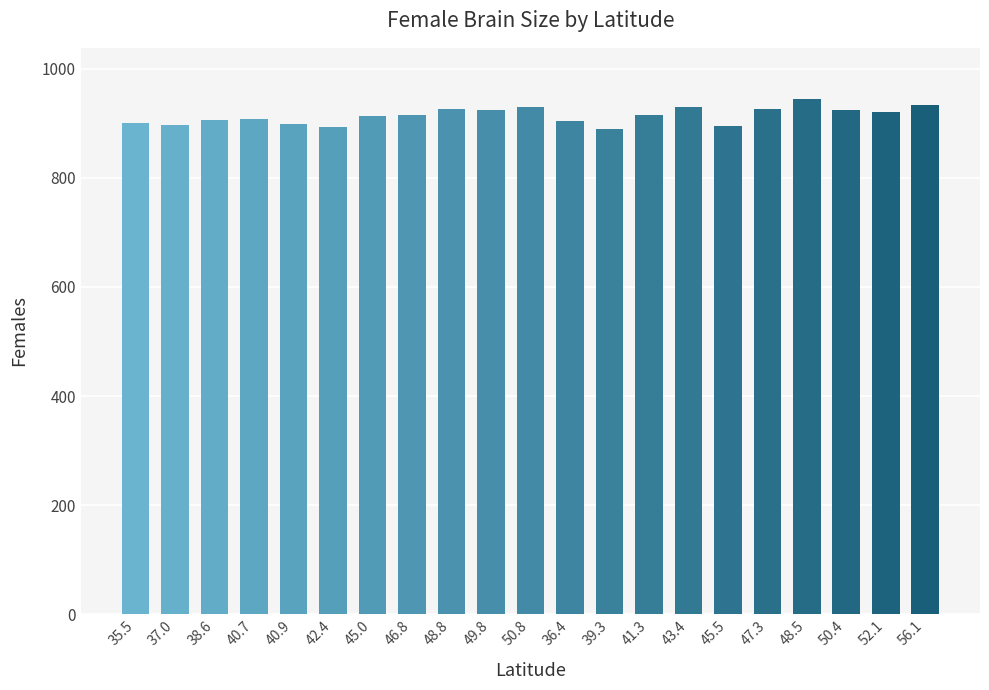

What is the sum of all values?

19193